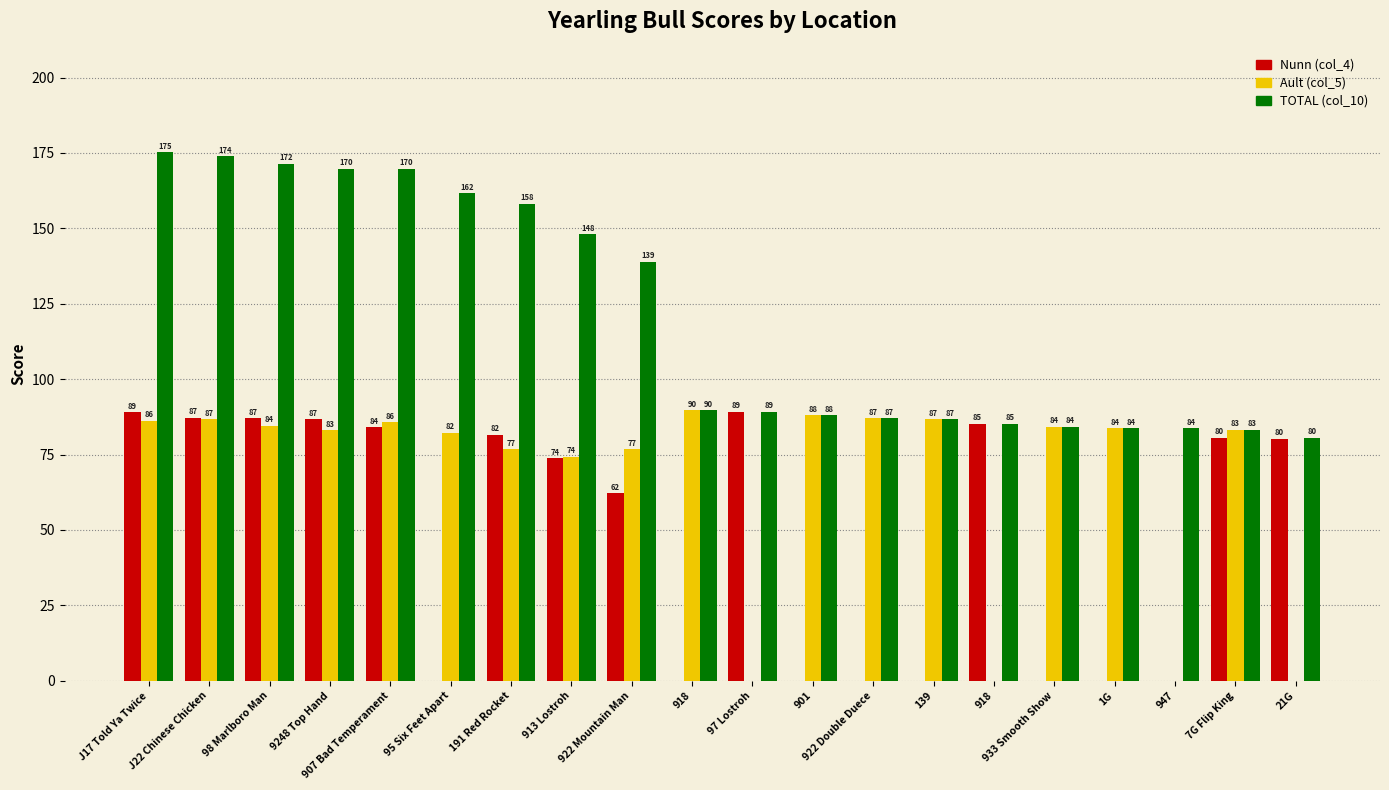

Between 1G and 913 Lostroh, which is larger?

913 Lostroh